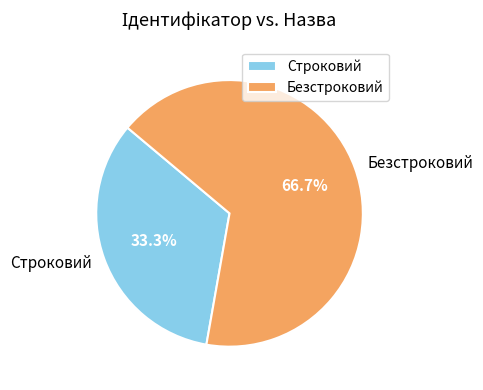

Which slice is the largest?

Безстроковий